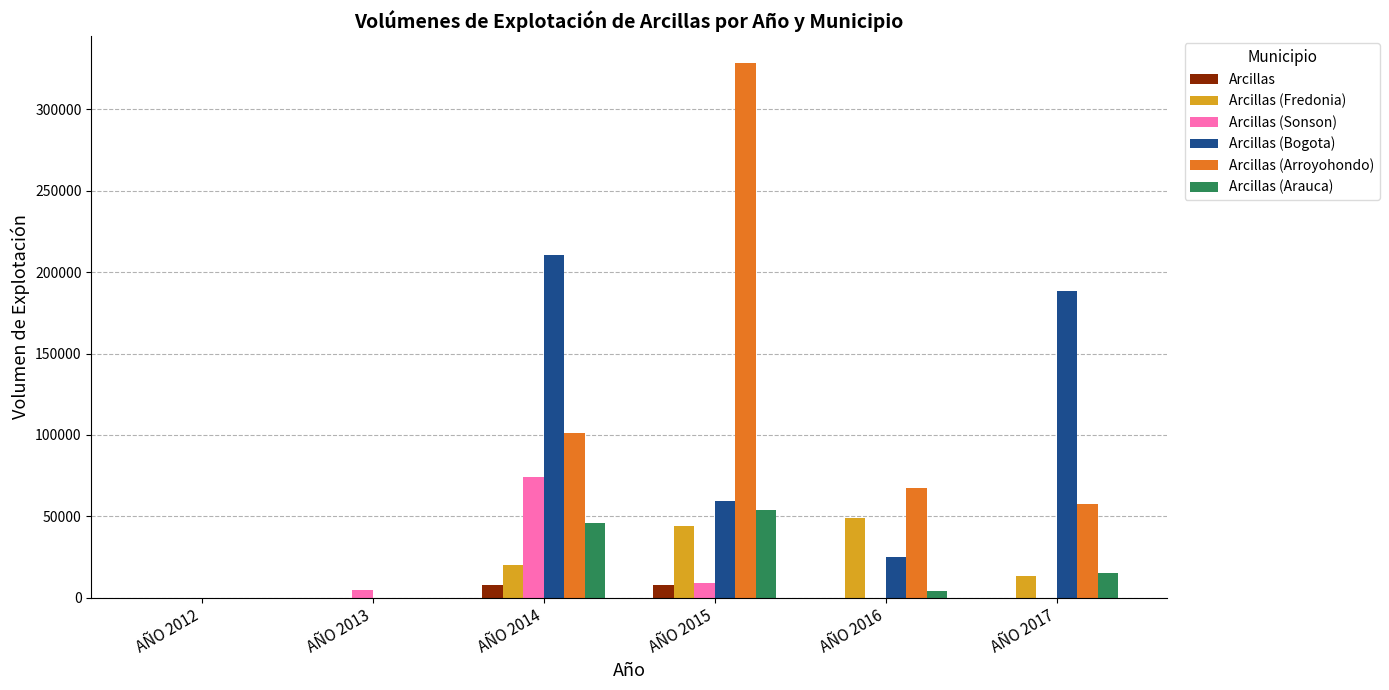

How many Arcillas values are between 0 and 7500?

6